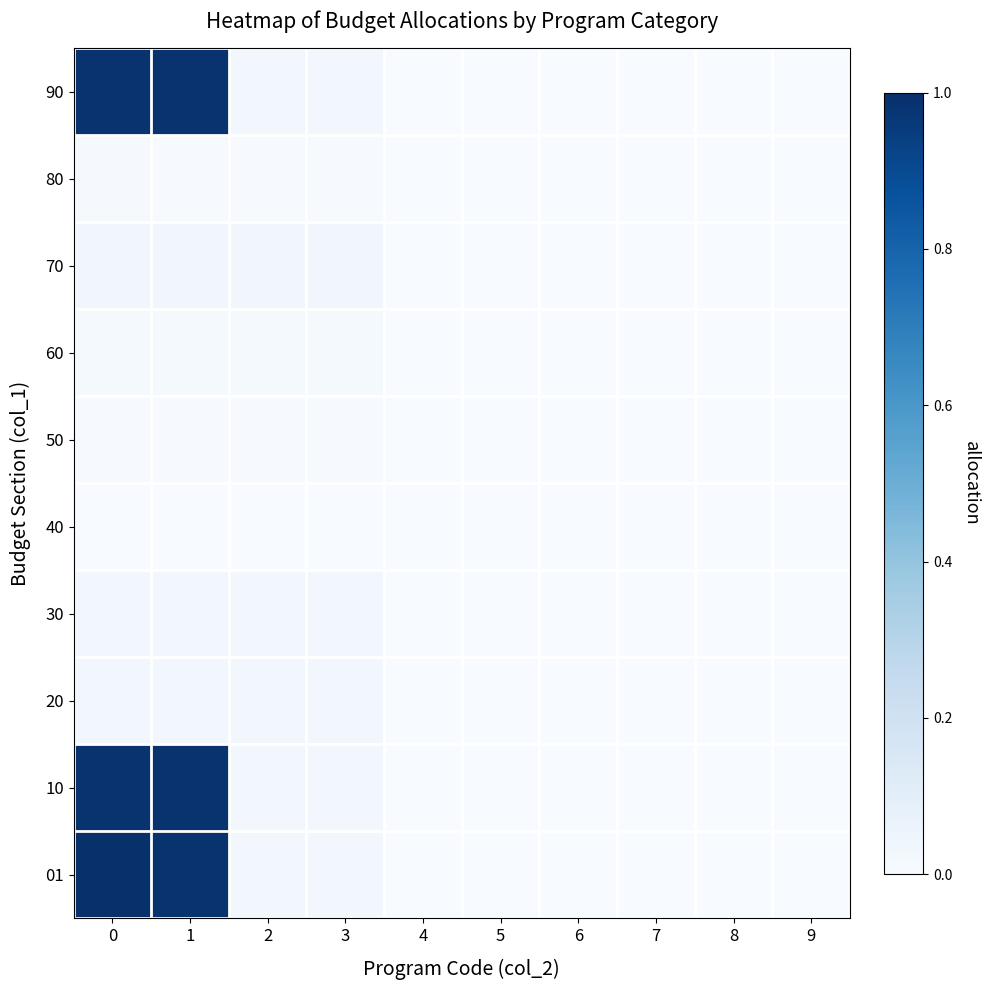

Reading right to left, what are all the values shown in this chart?

01: 9=0.0	8=0.0	7=0.0	6=0.0	5=0.0	4=0.0	3=0.0	2=0.0	1=1.0	0=1.0
10: 9=0.0	8=0.0	7=0.0	6=0.0	5=0.0	4=0.0	3=0.0	2=0.0	1=1.0	0=1.0
20: 9=0.0	8=0.0	7=0.0	6=0.0	5=0.0	4=0.0	3=0.0	2=0.0	1=0.0	0=0.0
30: 9=0.0	8=0.0	7=0.0	6=0.0	5=0.0	4=0.0	3=0.0	2=0.0	1=0.0	0=0.0
40: 9=0.0	8=0.0	7=0.0	6=0.0	5=0.0	4=0.0	3=0.0	2=0.0	1=0.0	0=0.0
50: 9=0.0	8=0.0	7=0.0	6=0.0	5=0.0	4=0.0	3=0.0	2=0.0	1=0.0	0=0.0
60: 9=0.0	8=0.0	7=0.0	6=0.0	5=0.0	4=0.0	3=0.0	2=0.0	1=0.0	0=0.0
70: 9=0.0	8=0.0	7=0.0	6=0.0	5=0.0	4=0.0	3=0.0	2=0.0	1=0.0	0=0.0
80: 9=0.0	8=0.0	7=0.0	6=0.0	5=0.0	4=0.0	3=0.0	2=0.0	1=0.0	0=0.0
90: 9=0.0	8=0.0	7=0.0	6=0.0	5=0.0	4=0.0	3=0.0	2=0.0	1=1.0	0=1.0